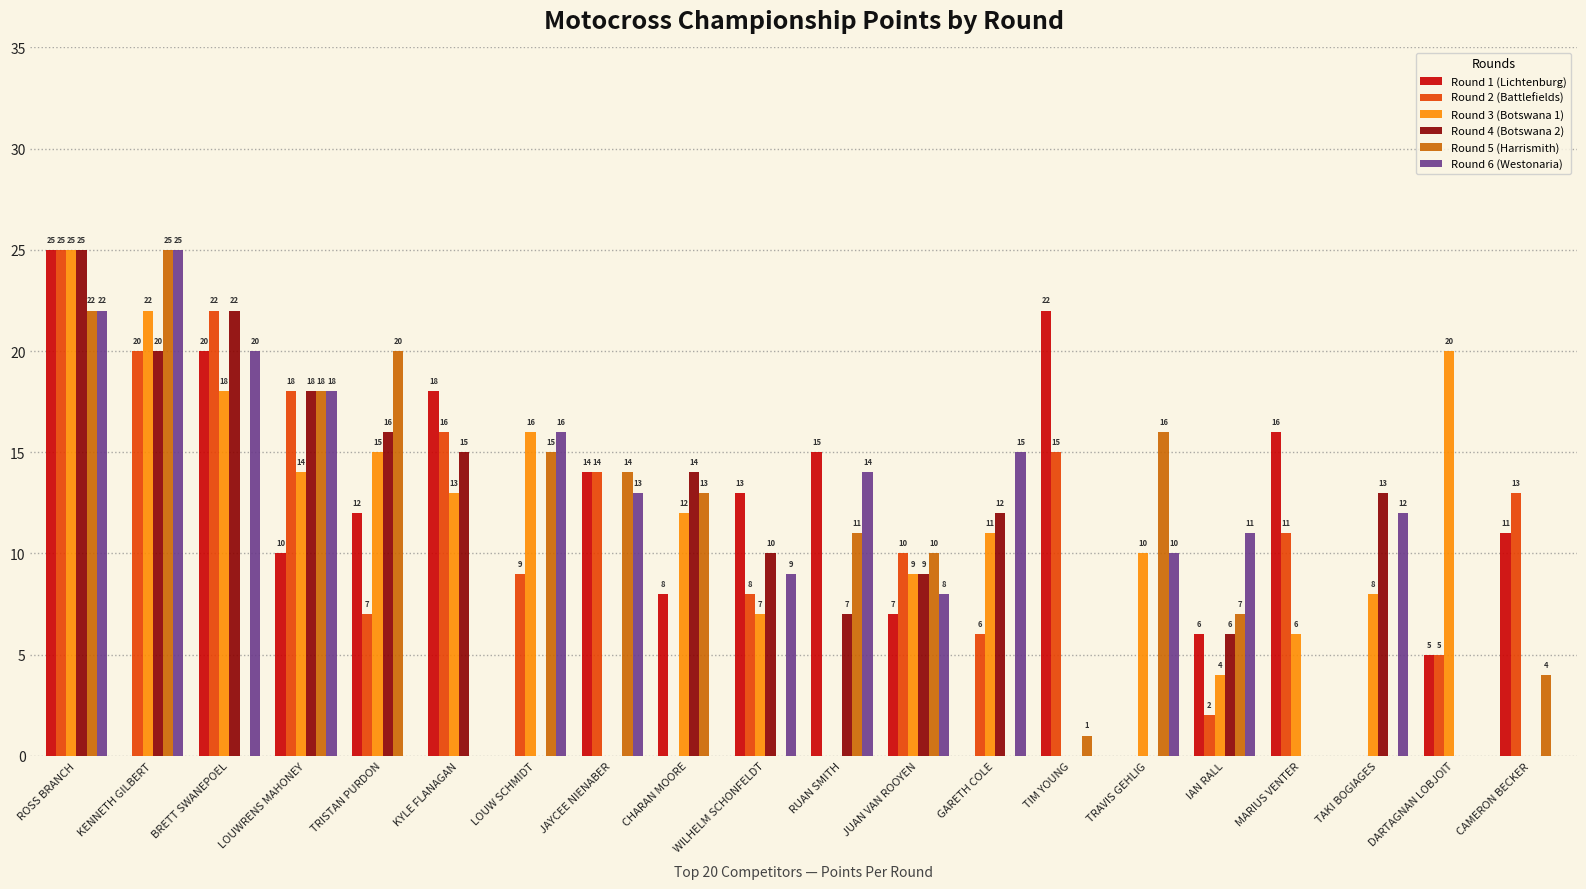

Is it true that Round 3 (Botswana 1) equals 8 at CAMERON BECKER?

False